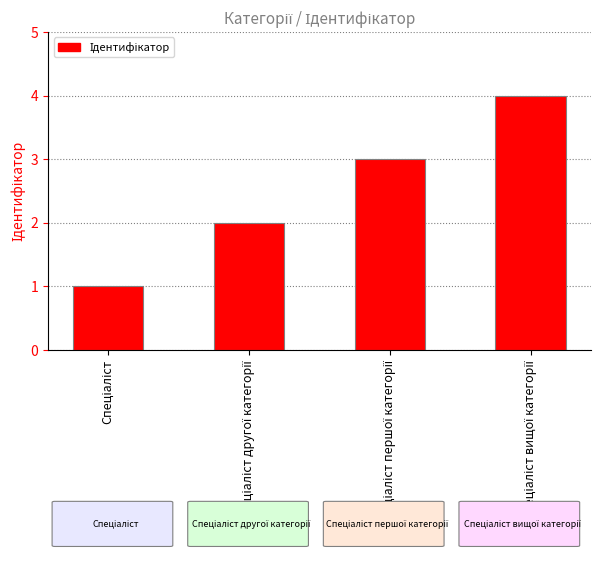

What is the difference between the maximum and minimum values?

3